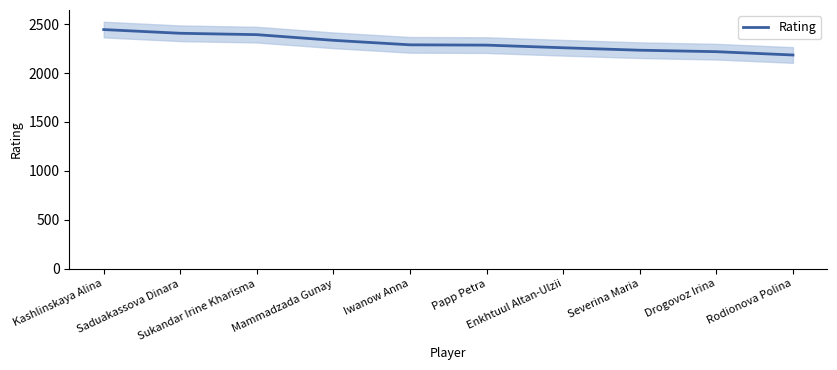

What position from the left is Severina Maria?

8